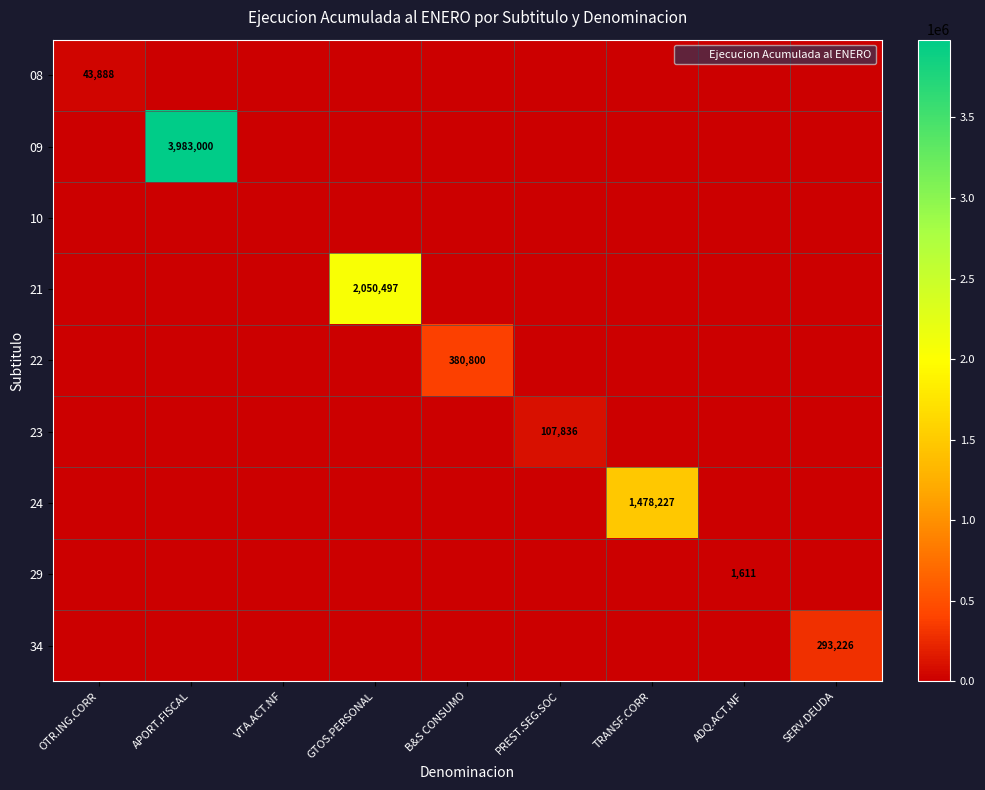

Is the value of 29 at ADQ.ACT.NF greater than the value of 34 at PREST.SEG.SOC?

Yes